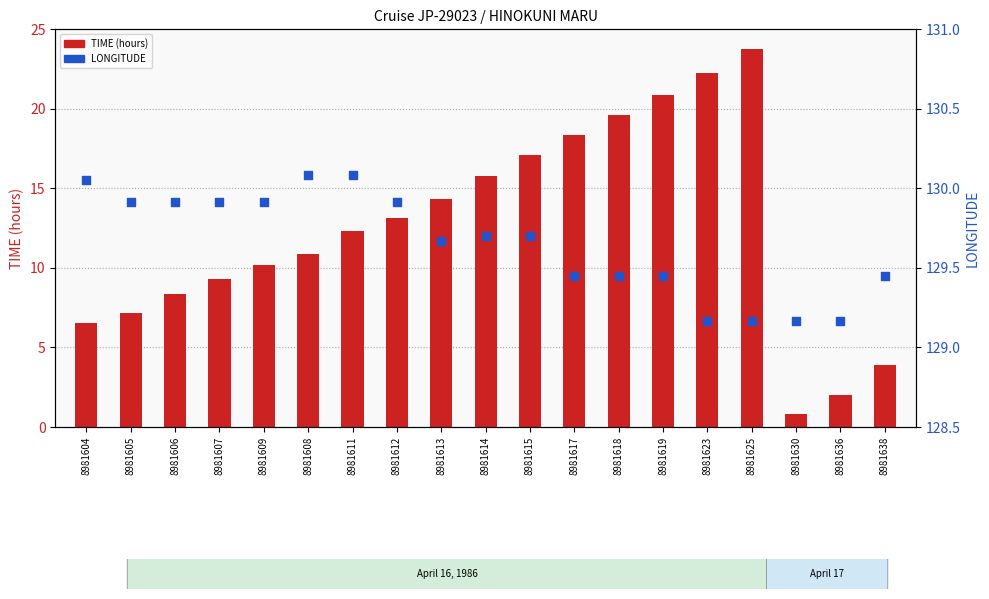

Which series has the largest Y range (max minus min)?

TIME (hours)